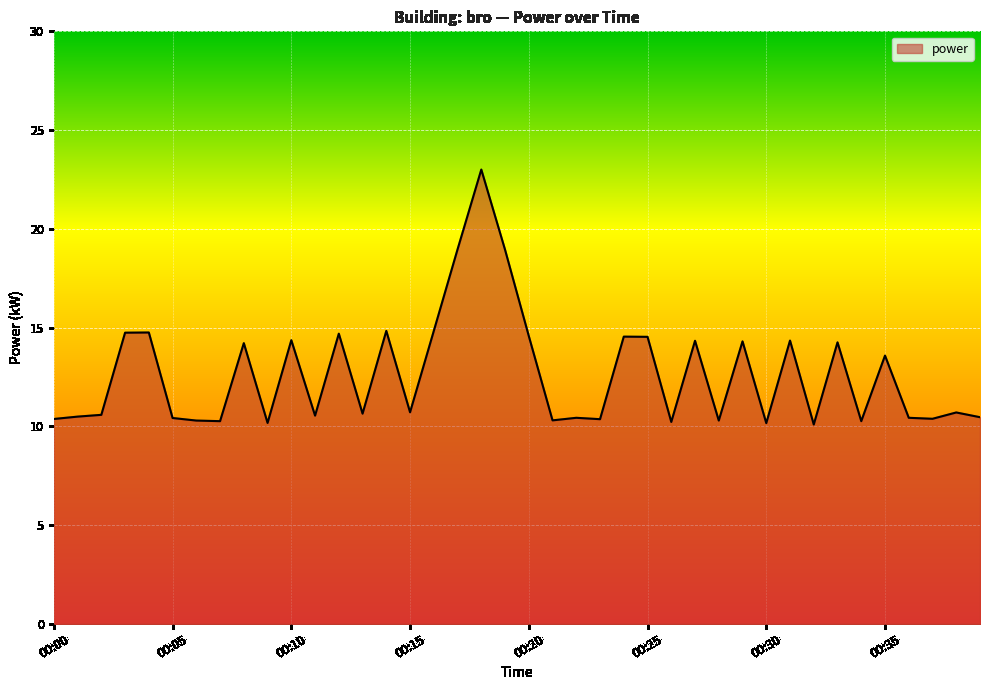

How many series are shown in this chart?

1